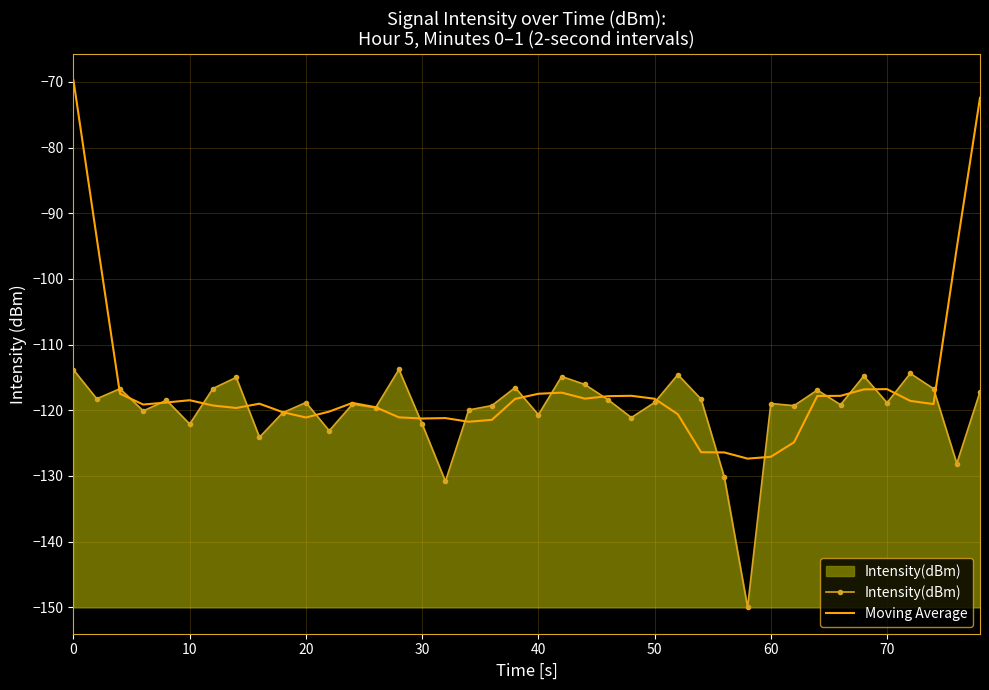

What is the minimum value shown in the chart?

-150.0